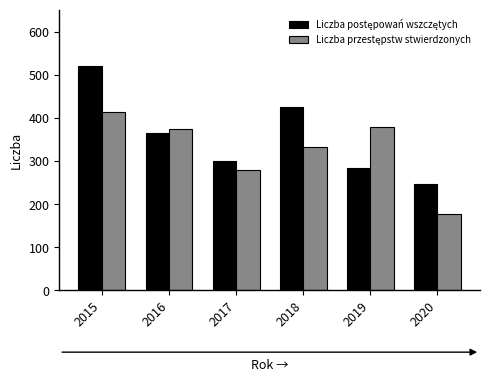

At how many categories does at least one series exceed 211?

6